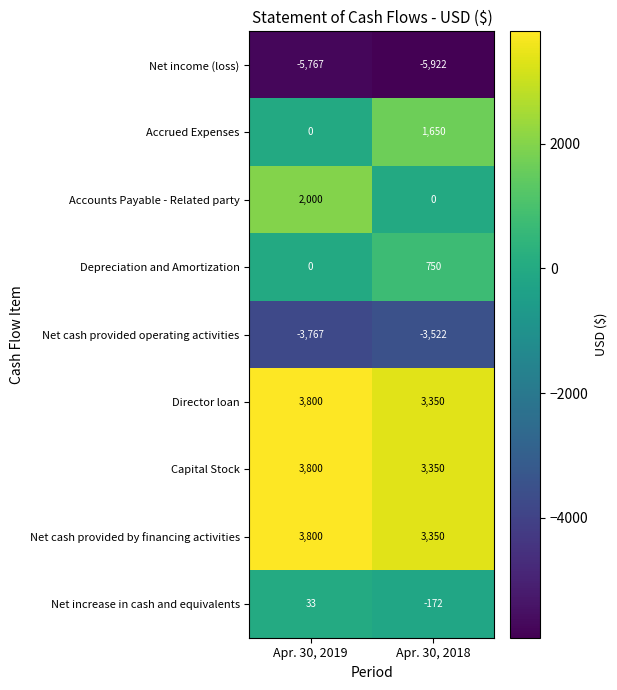

True or false: Net income (loss) has a value of -5922 at Apr. 30, 2018.

True